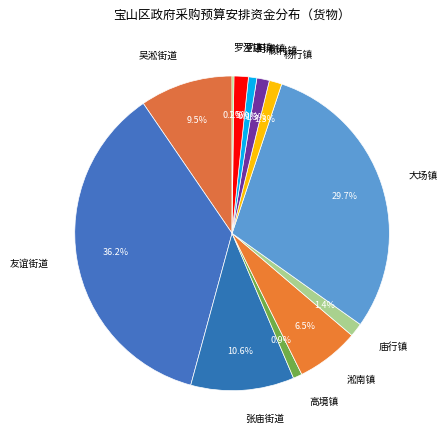

To the nearest percent, what percentage of the pie is 月浦镇?

1%